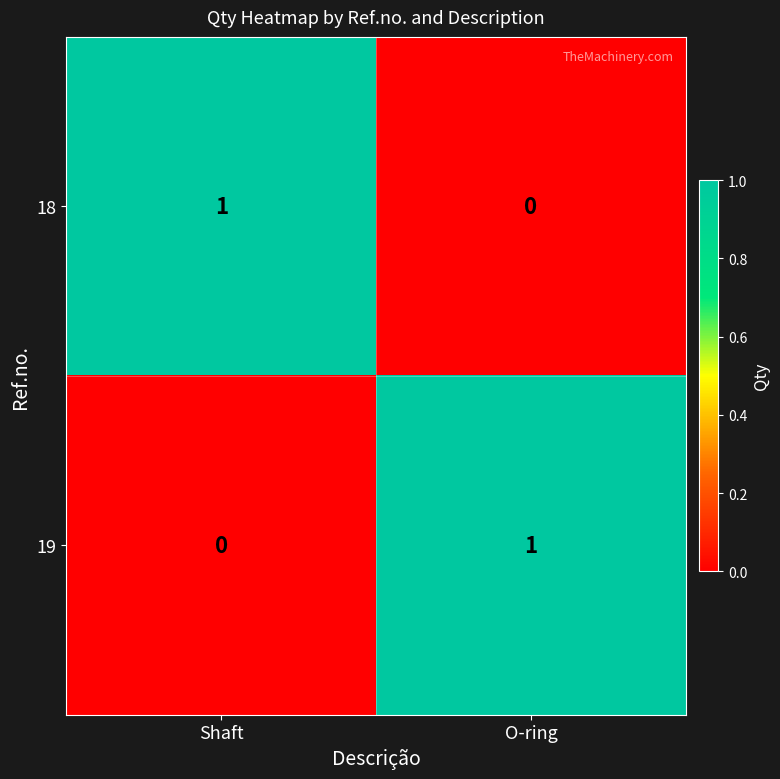

True or false: 18 has a value of 1 at Shaft.

True